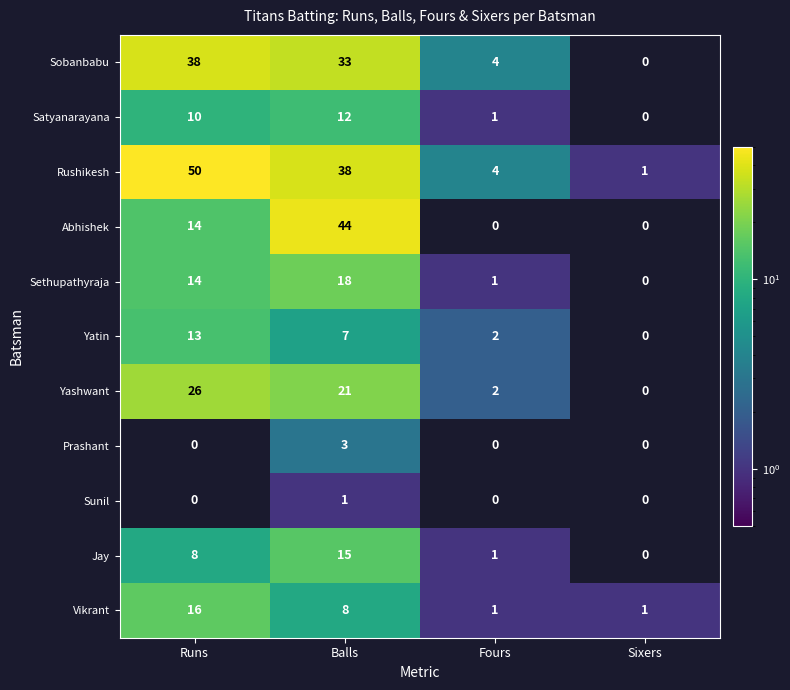

Rank the series by their maximum value, from highest to lowest.

Rushikesh, Abhishek, Sobanbabu, Yashwant, Sethupathyraja, Vikrant, Jay, Yatin, Satyanarayana, Prashant, Sunil